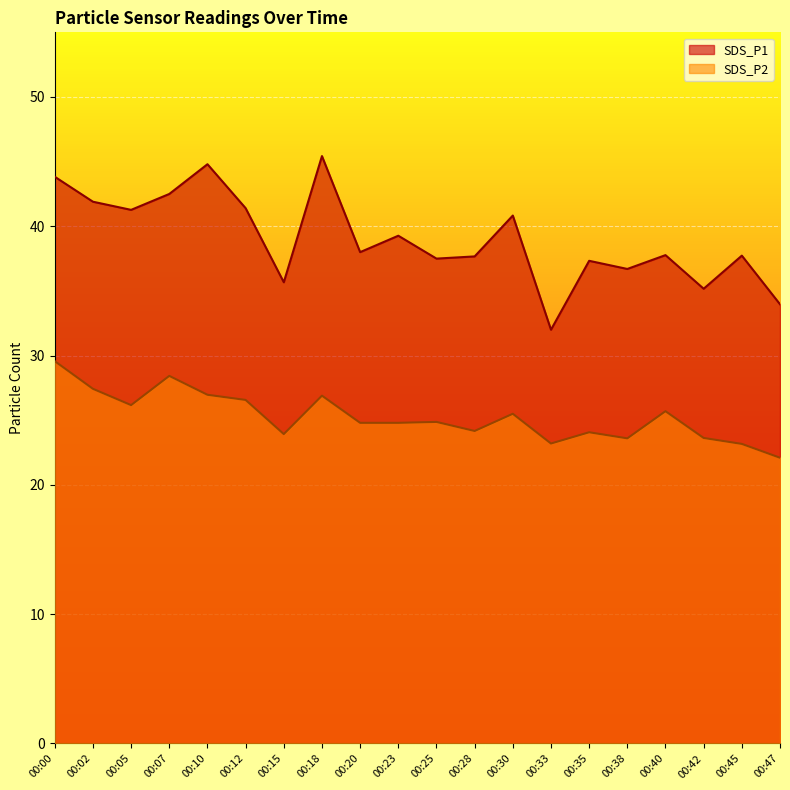

What is the sum of all SDS_P1 values?

780.7